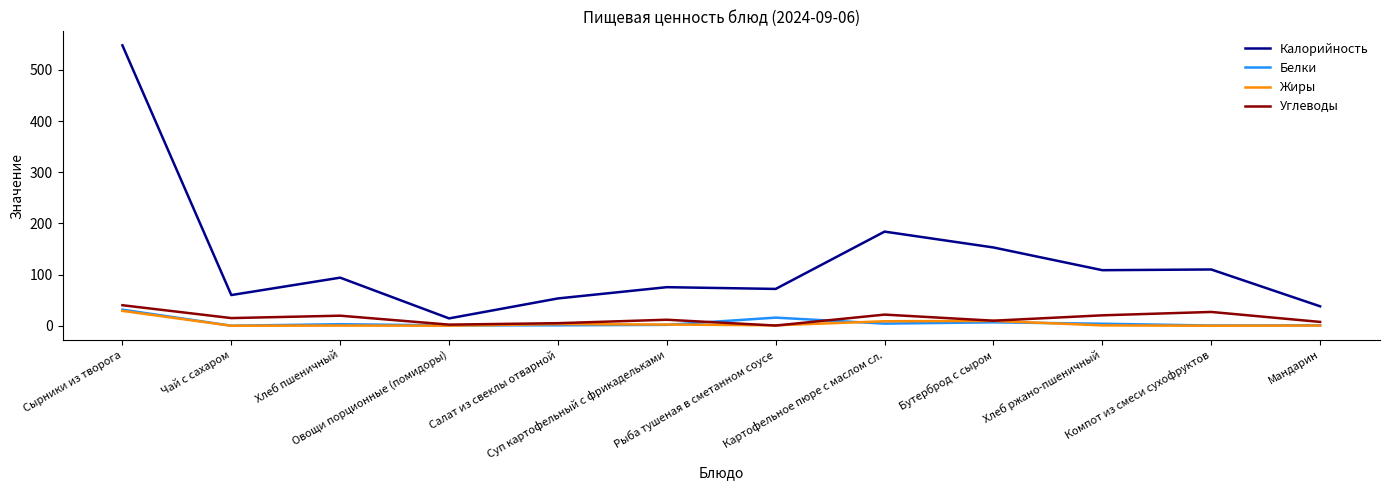

What is the lowest value of the Калорийность series?

14.4